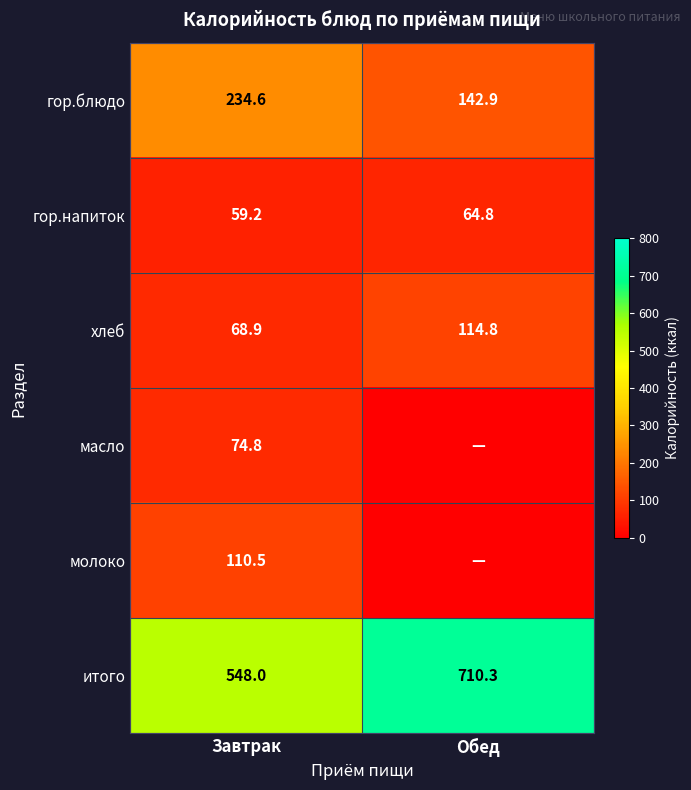

How many data points in итого are above 710?

1